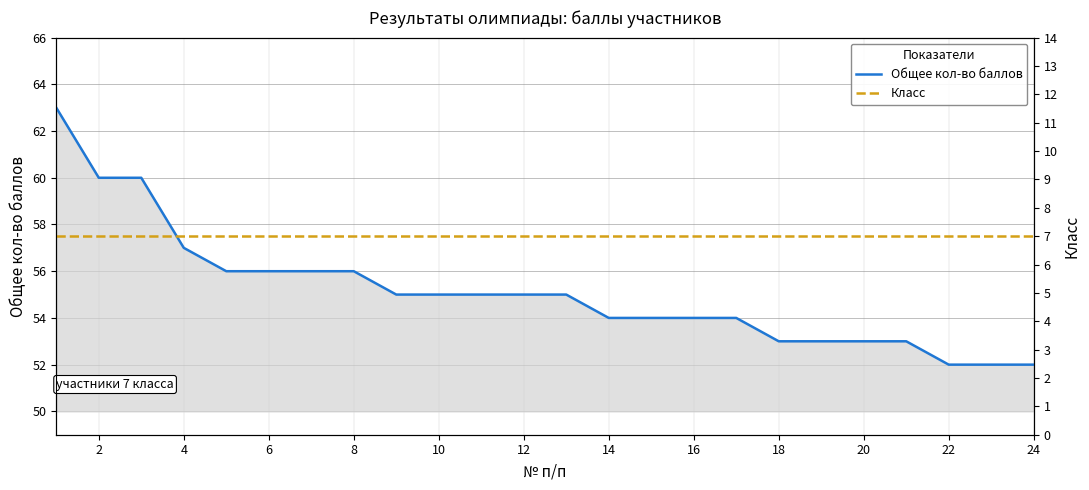

Does the chart have visible grid lines?

Yes